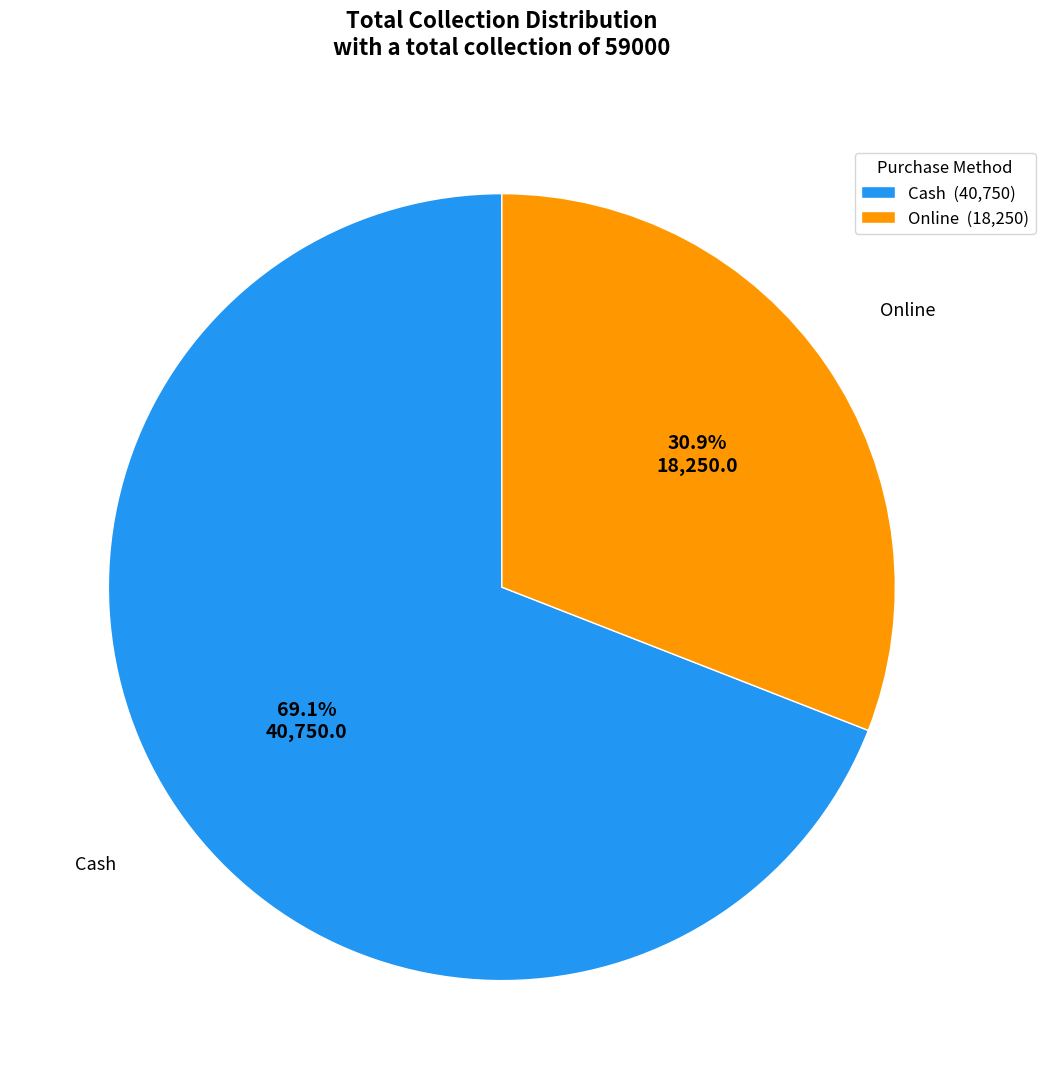

What percentage is NOT represented by Cash?

30.9%